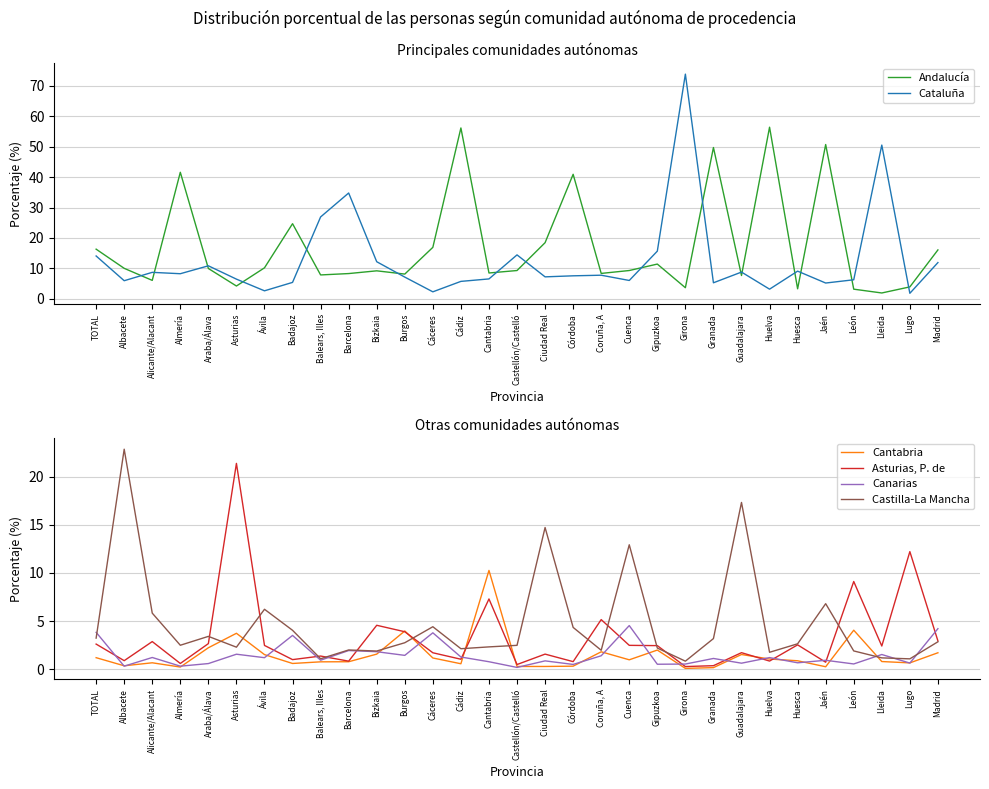

What is the spread (max minus min) of values at León?

8.5